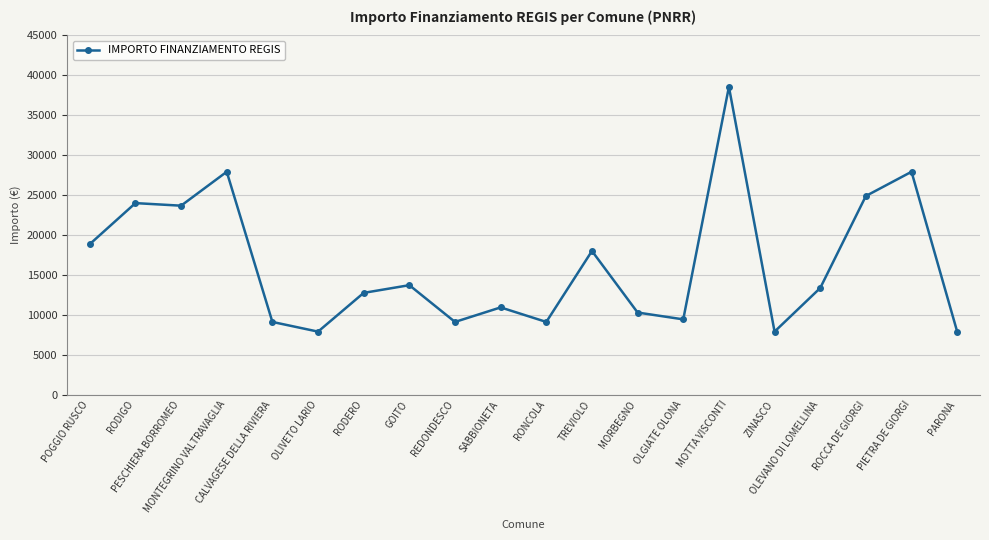

What is the minimum value shown in the chart?

7891